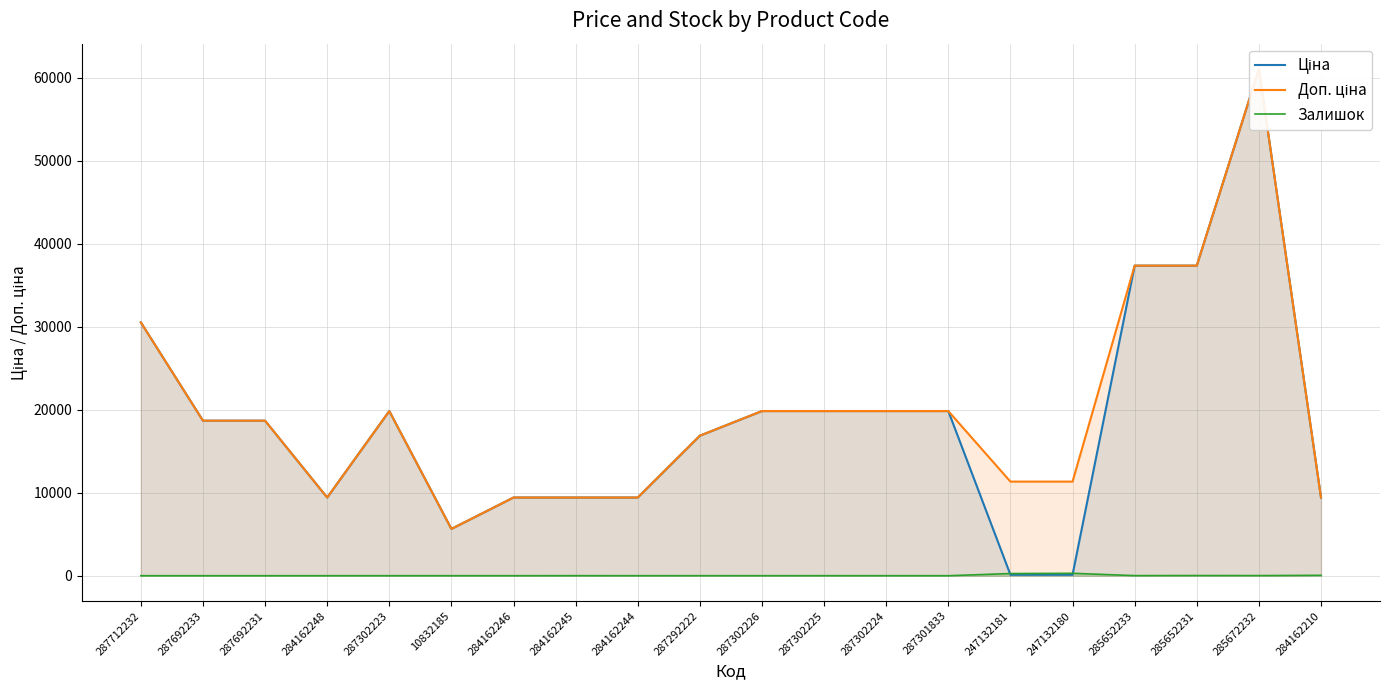

How many series are shown in this chart?

3